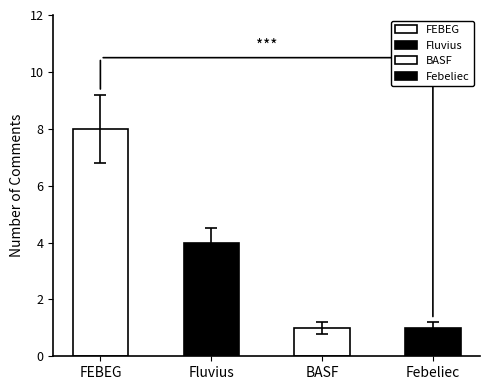

Is it true that the value at BASF is 1?

True